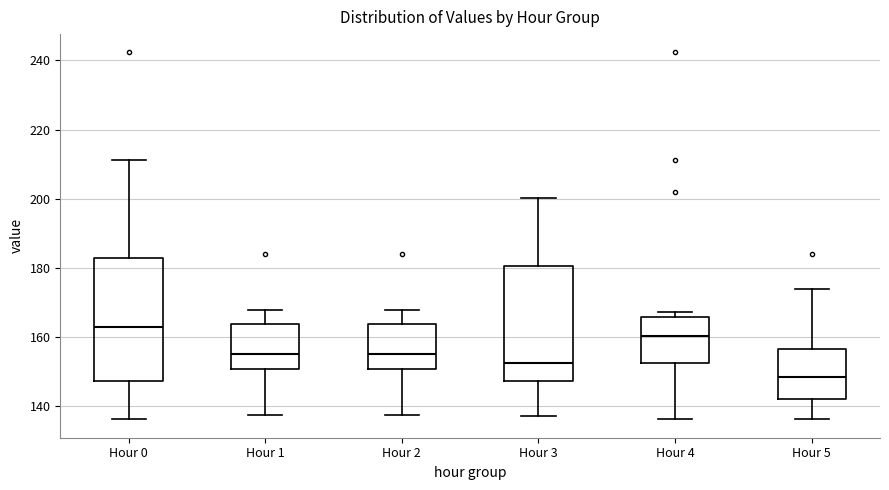

Reading left to right, transcribe this box plot: for each box, give where its median line is, the range the box spans, and where its two whiskers end, as read against the y-axis. The values are not printed on the chart, so give them approximately, as read against the axis.

Hour 0: median 162, box 148 to 182, whiskers 136 to 212
Hour 1: median 156, box 150 to 164, whiskers 138 to 168
Hour 2: median 156, box 150 to 164, whiskers 138 to 168
Hour 3: median 152, box 148 to 180, whiskers 138 to 200
Hour 4: median 160, box 152 to 166, whiskers 136 to 168
Hour 5: median 148, box 142 to 156, whiskers 136 to 174